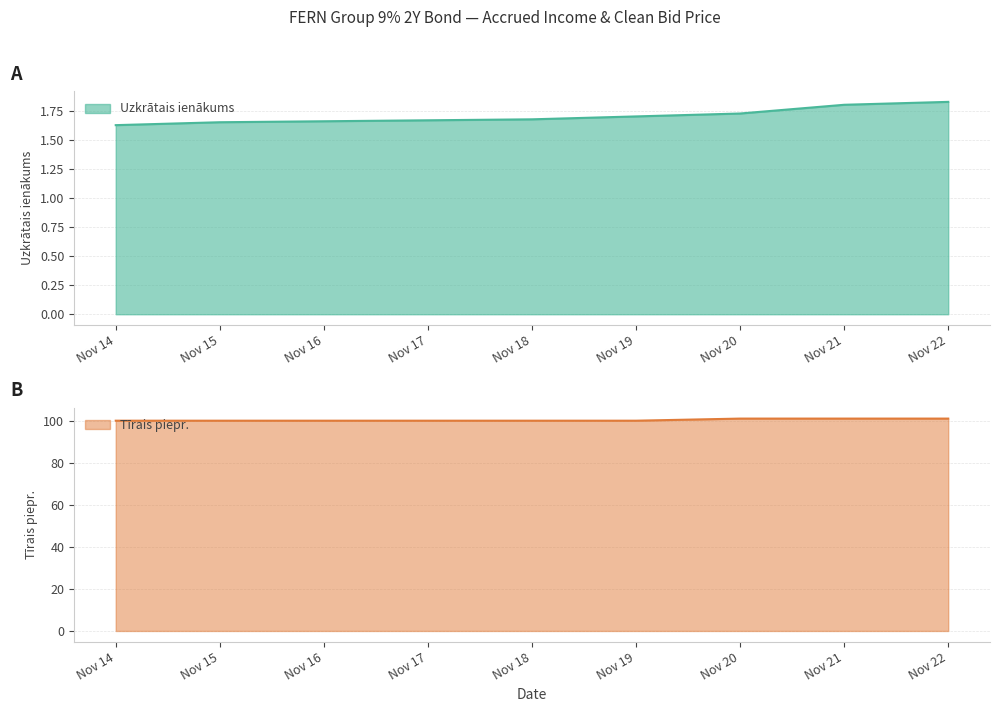

How many lines are shown in the chart?

2